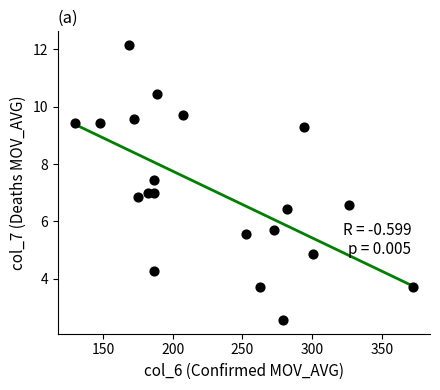

What is the range of X values (max minus min)?

242.9